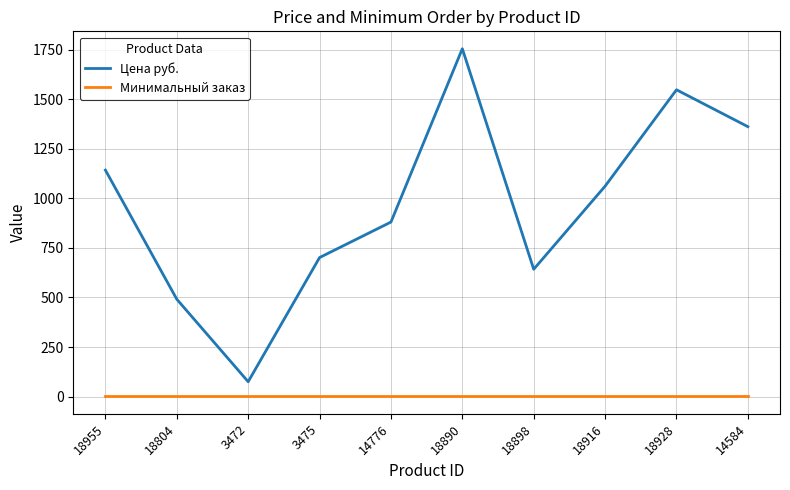

What is the spread (max minus min) of values at 14776?

879